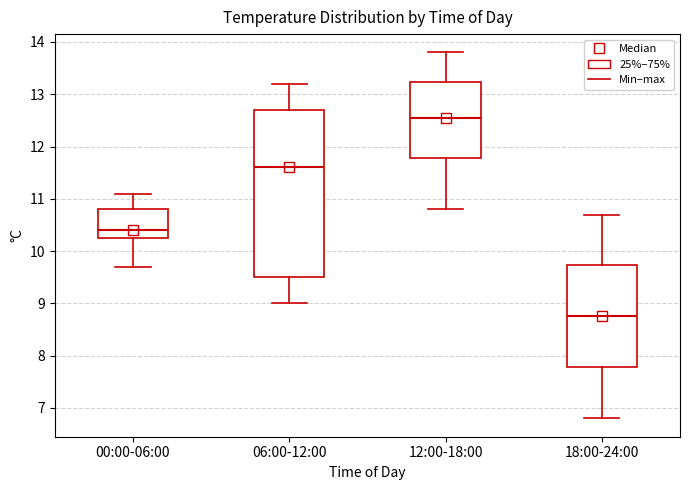

Comparing the boxes themselves (not the whiskers), which one is the tallest?

06:00-12:00